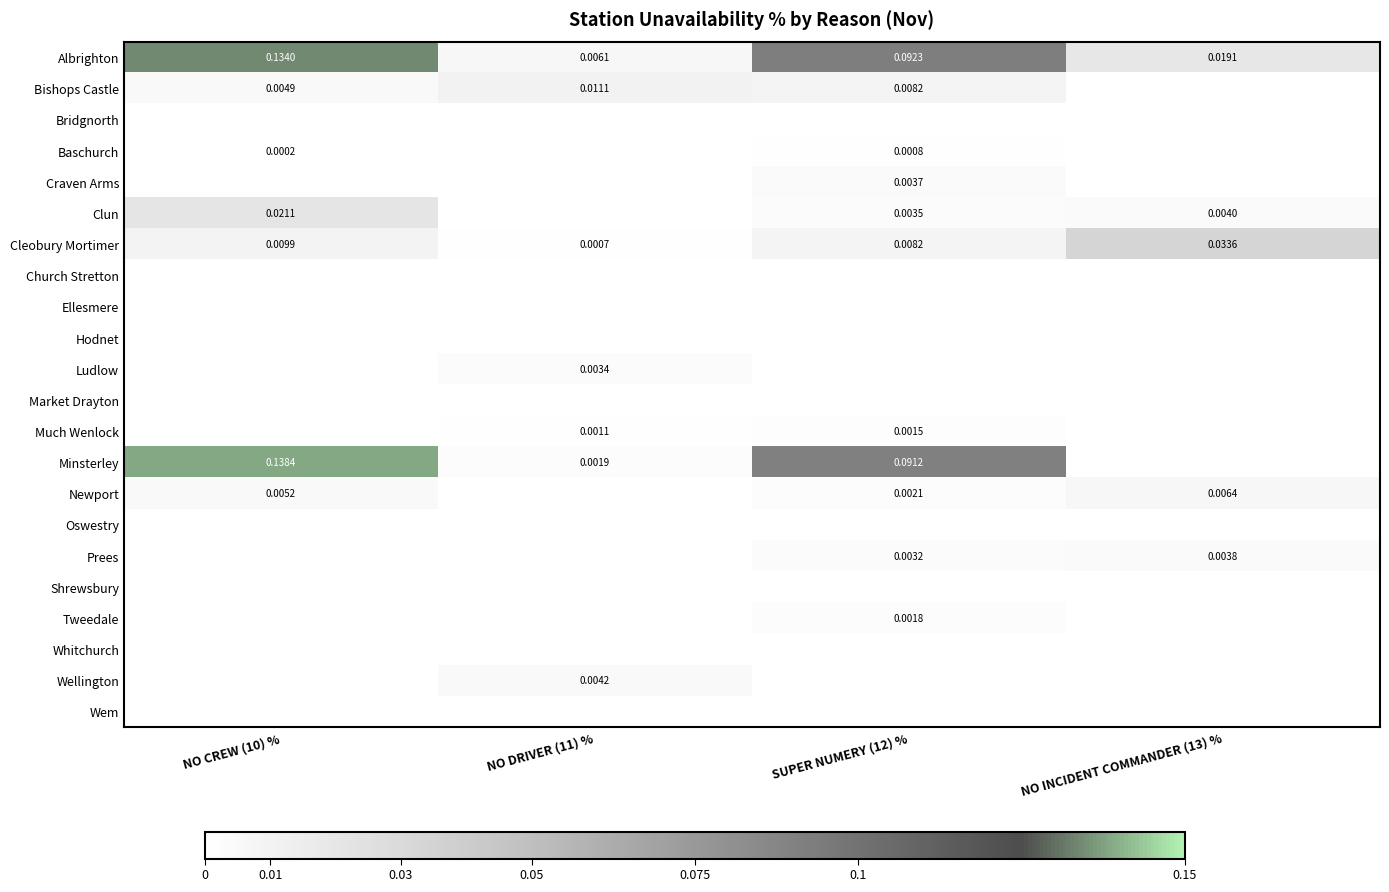

Which series has the widest spread of values?

Minsterley